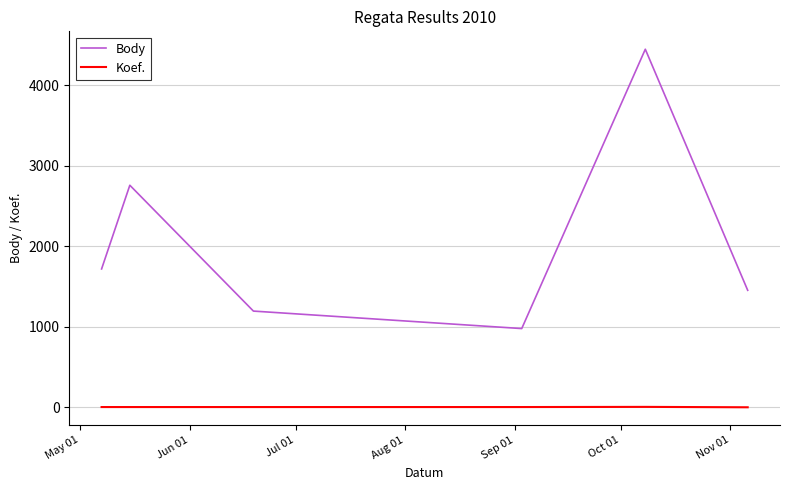

Rank the series by their average value, from highest to lowest.

Body, Koef.